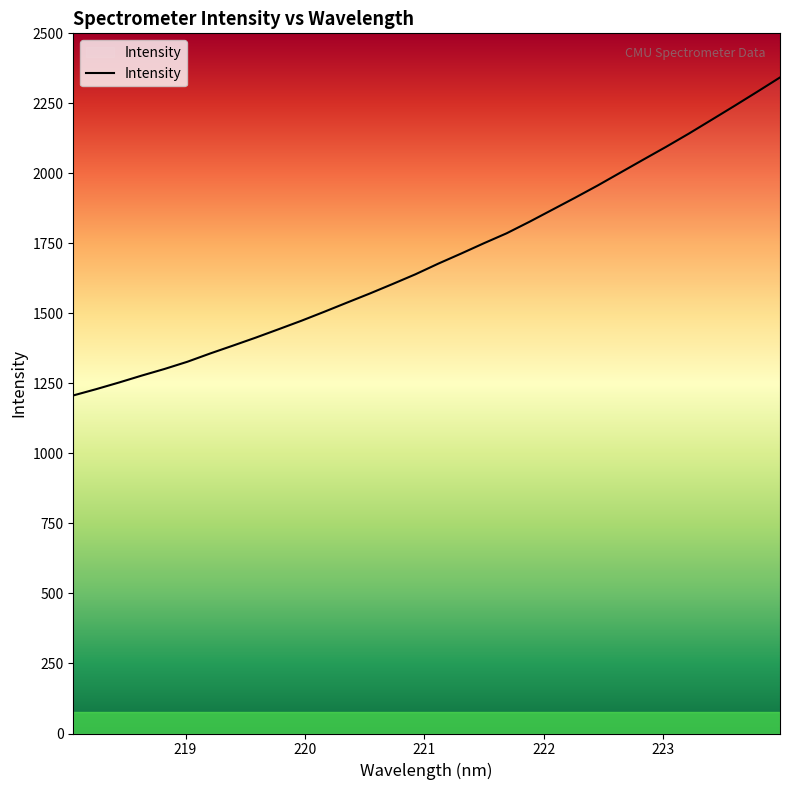

What is the smallest value displayed?

1207.1